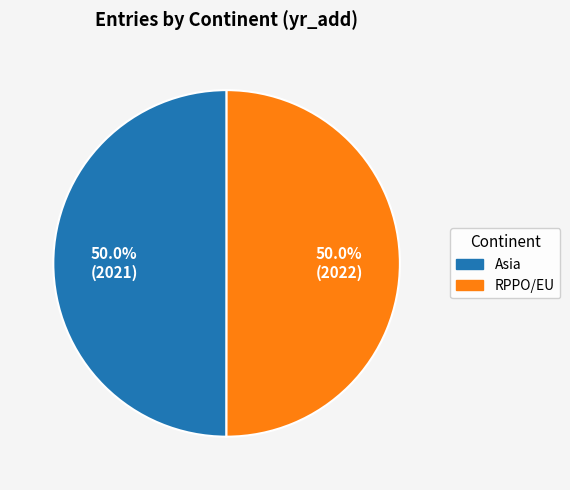

True or false: Asia accounts for 60% of the total.

False